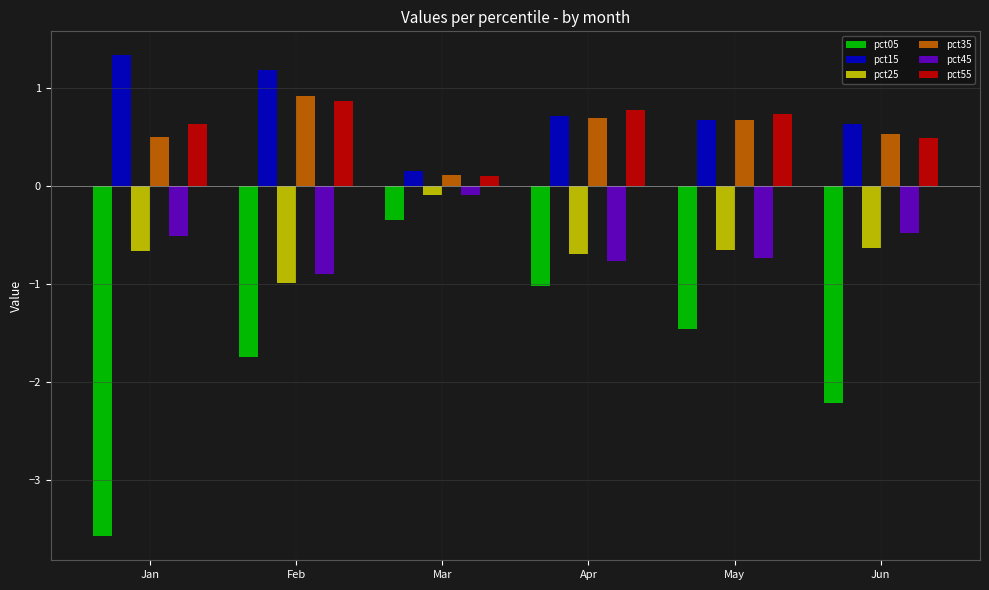

What are all the series names shown in the legend?

pct05, pct15, pct25, pct35, pct45, pct55